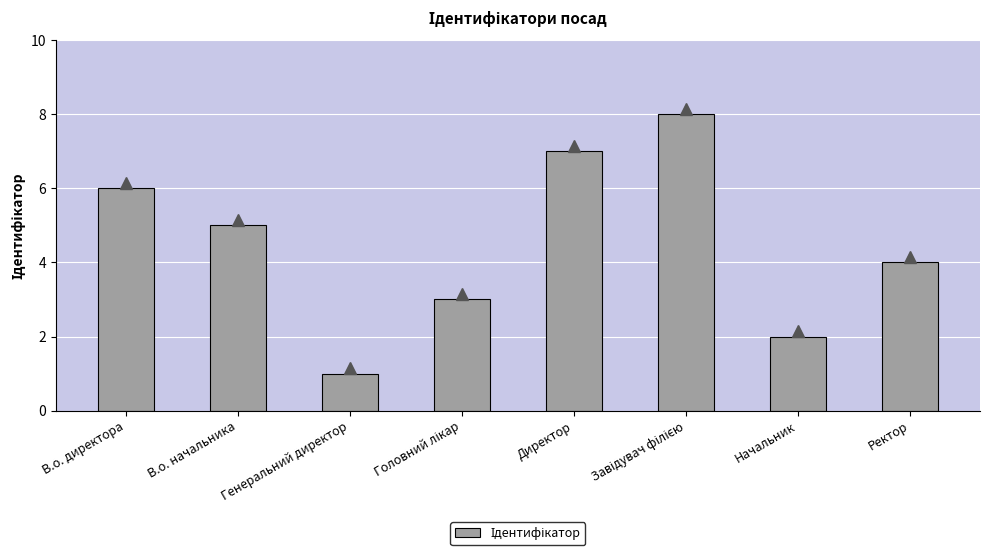

Which label corresponds to the smallest value in the chart?

Генеральний директор